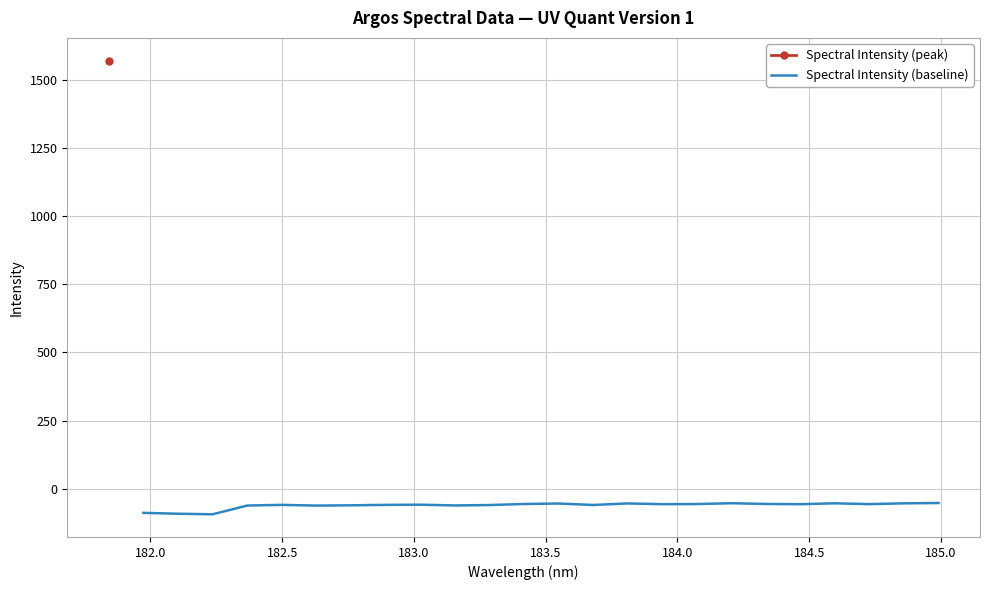

What is the minimum value for Spectral Intensity (baseline)?

-94.0